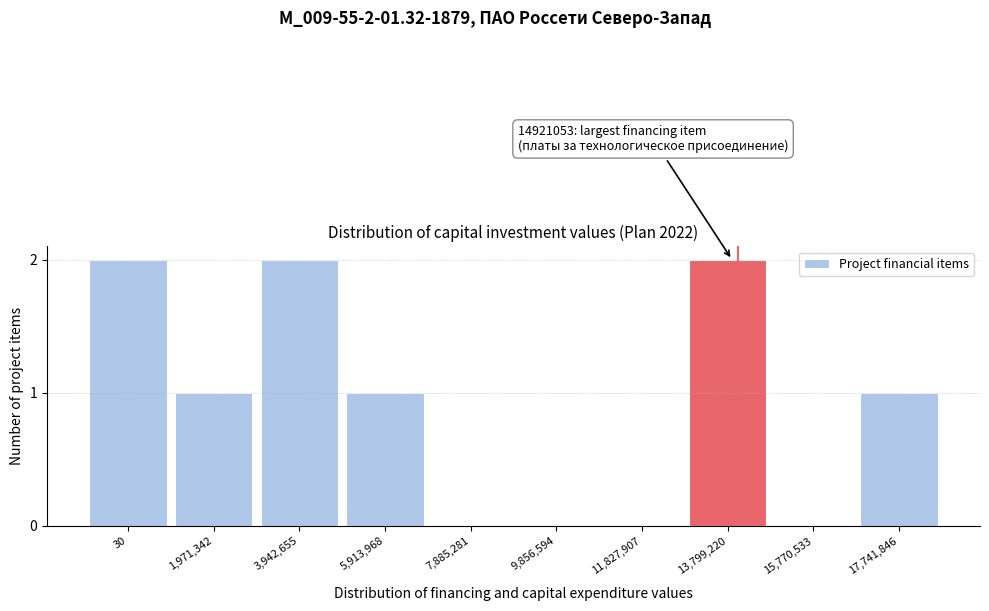

Reading left to right, transcribe all the data shown in this chart.

30=2	1,971,342=1	3,942,655=2	5,913,968=1	7,885,281=0	9,856,594=0	11,827,907=0	13,799,220=2	15,770,533=0	17,741,846=1